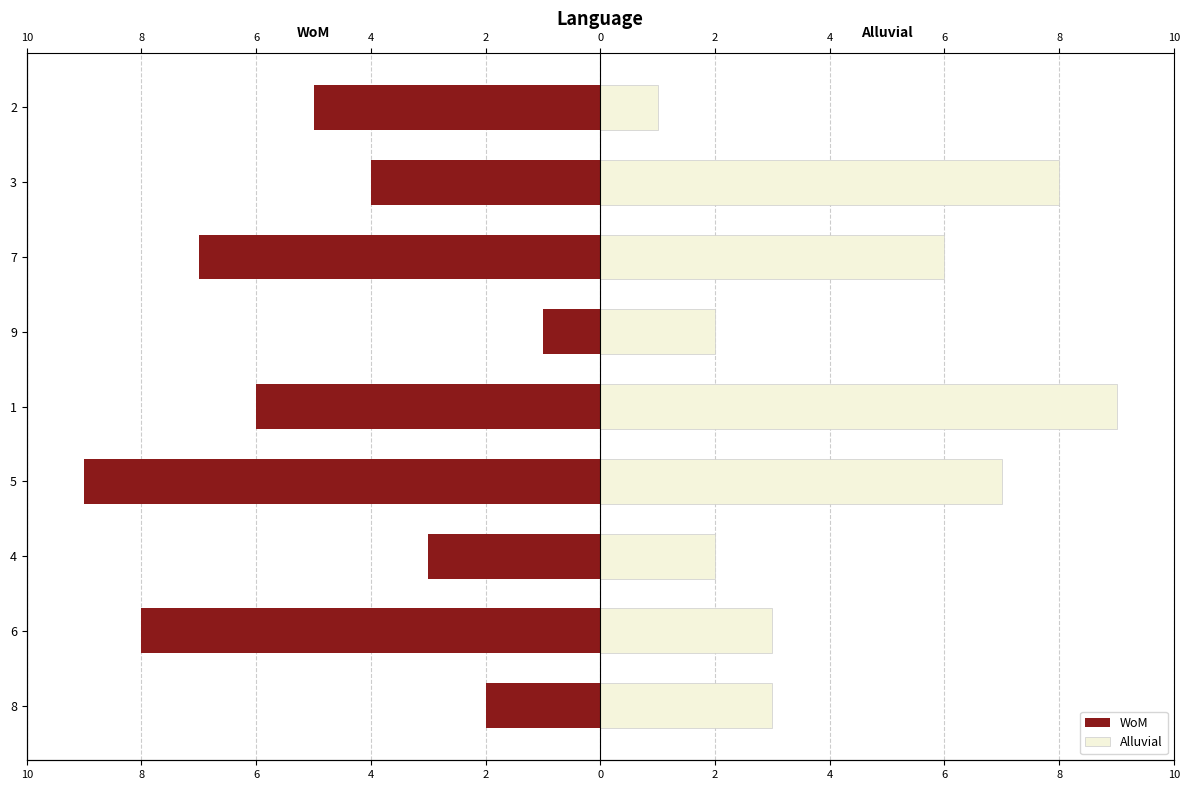

How many distinct data groups are displayed?

2